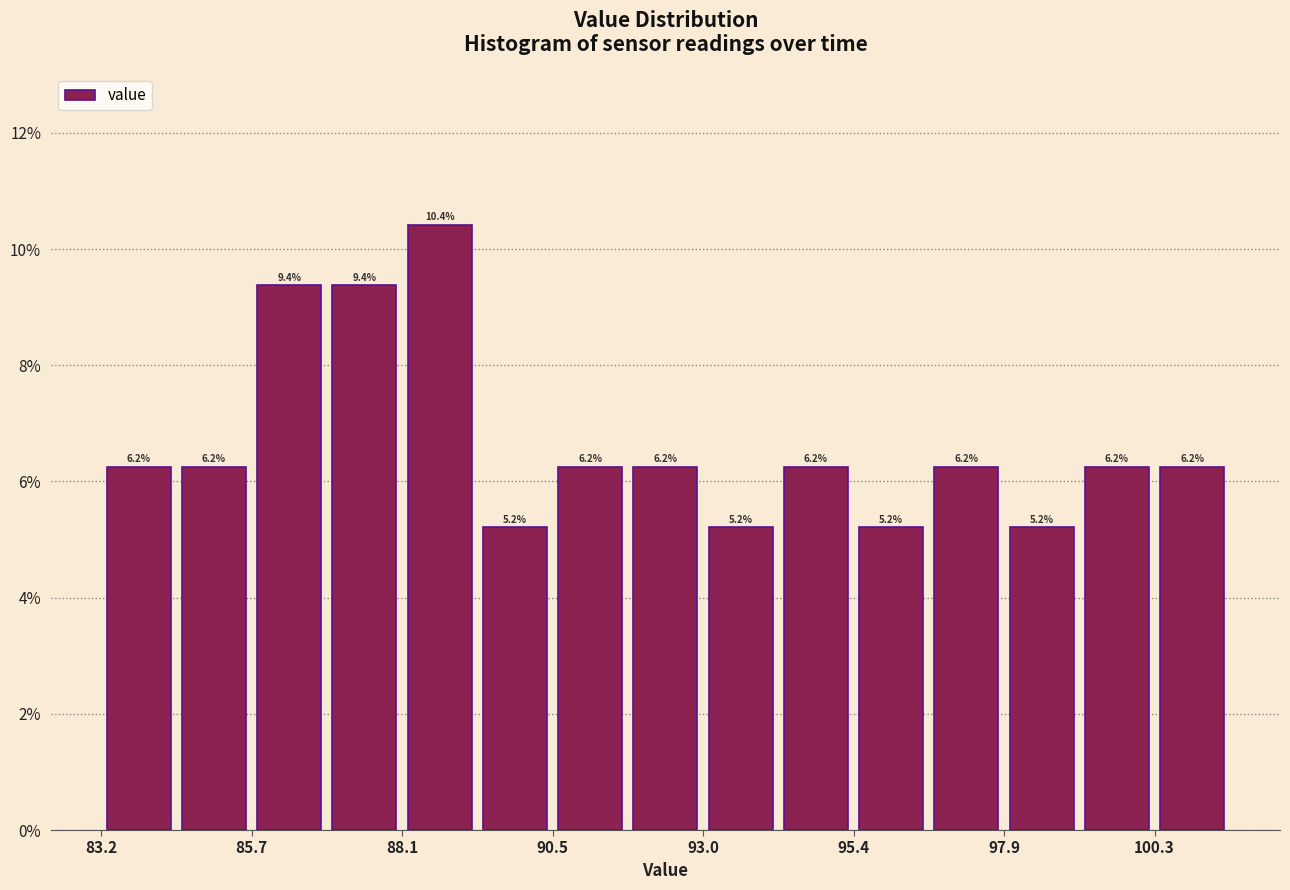

Read against the x-axis, roughly where is the centre of the tallest bar?

88.5